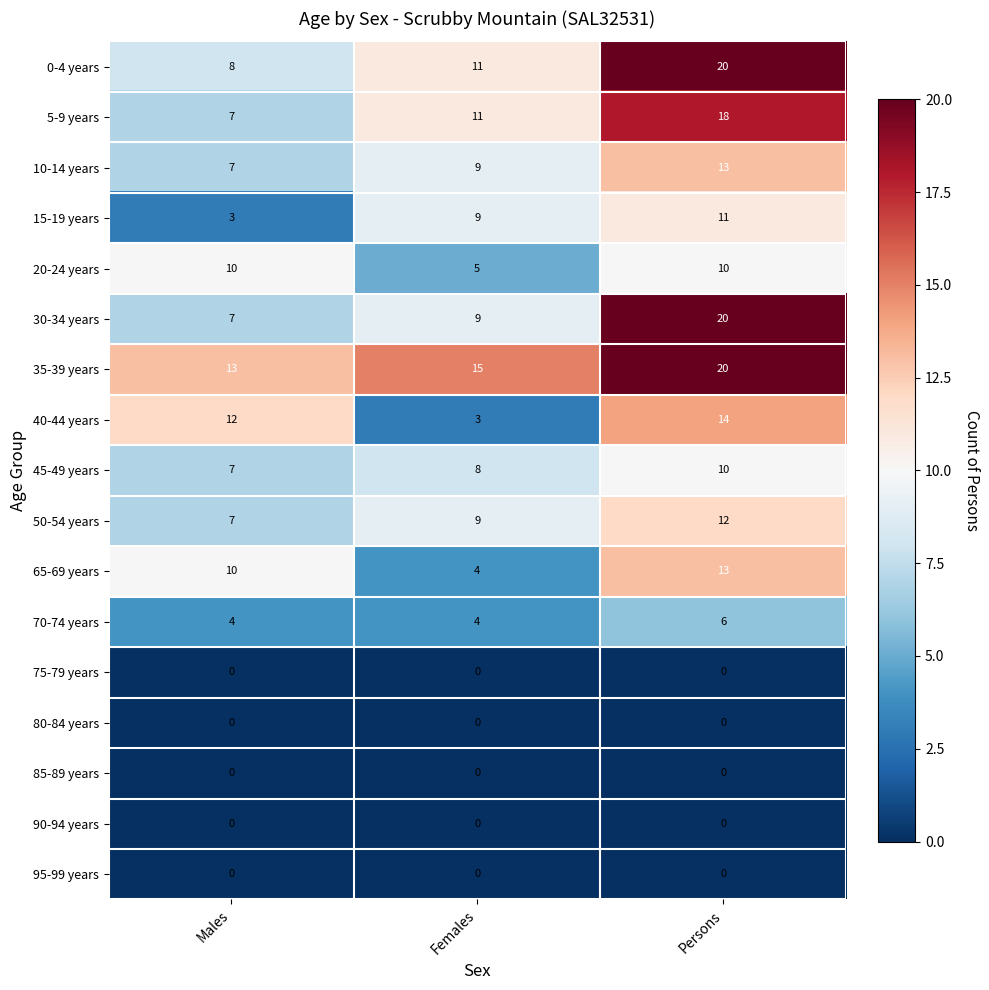

Which category has the highest value across all series?

Persons